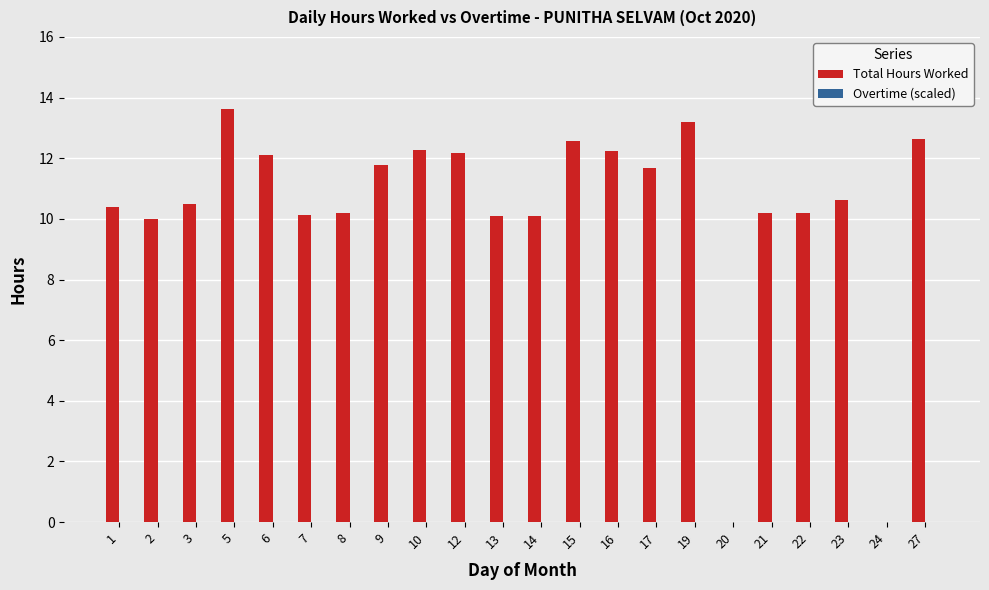

At which category does the chart reach its peak across all series?

5